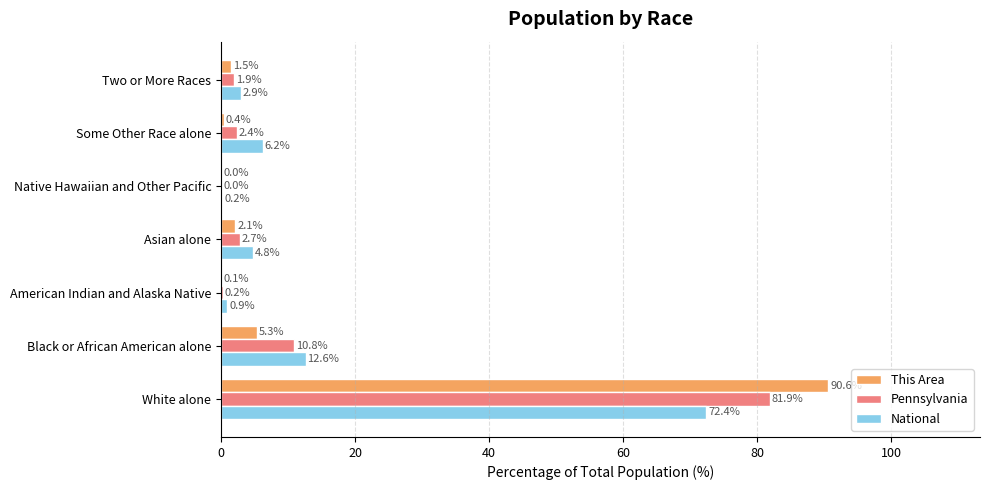

Which series changed the most between American Indian and Alaska Native and Some Other Race alone?

National